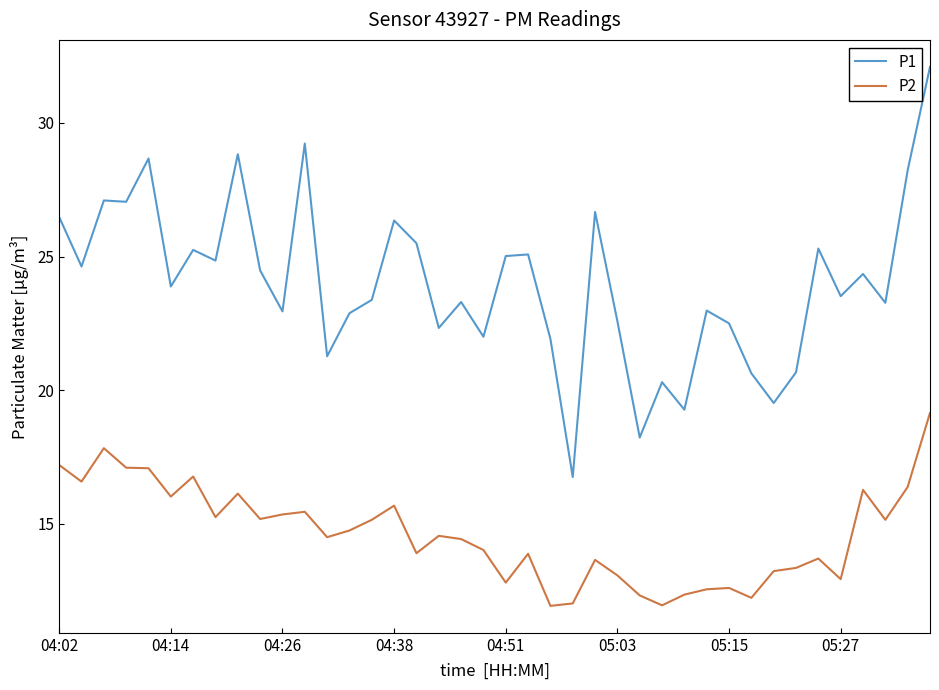

True or false: P1 and P2 cross at least once.

False